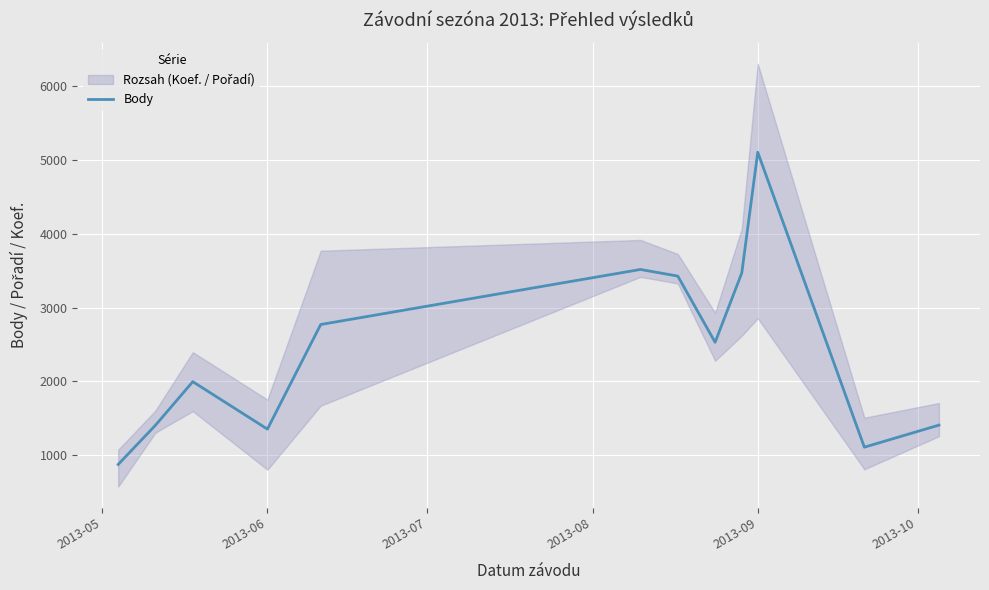

What is the value of the 5th point from the left?

2771